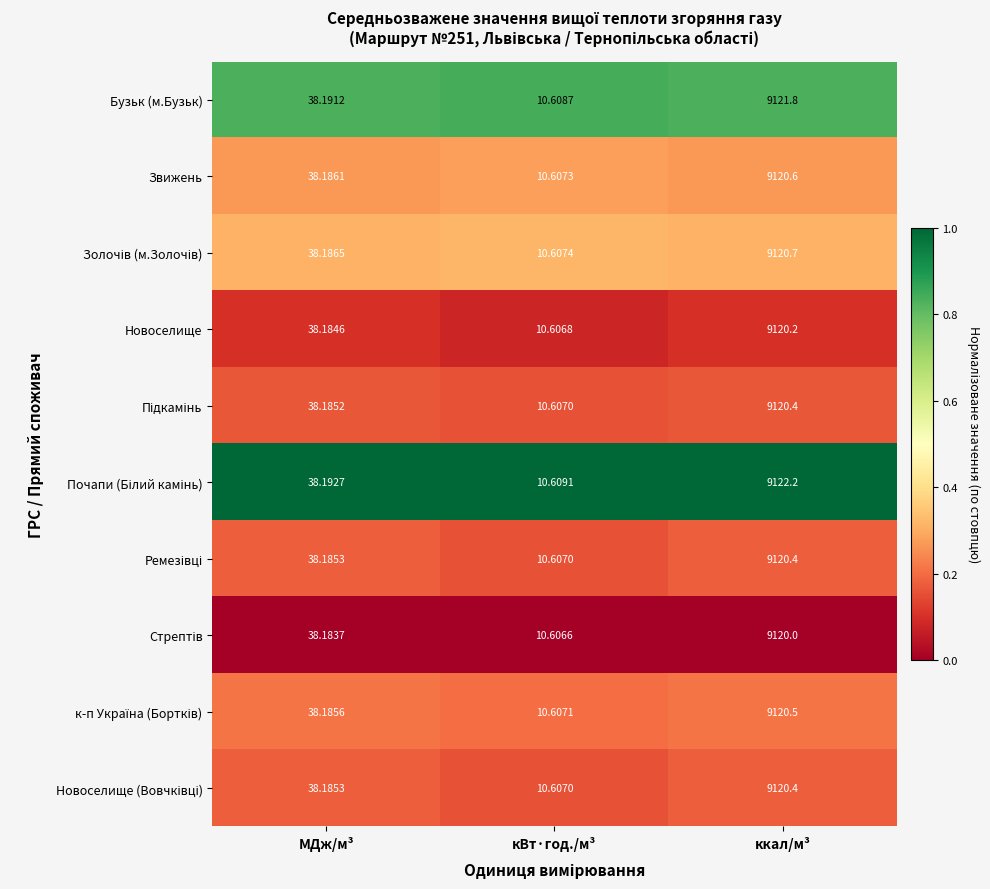

Which label corresponds to the largest value in the chart?

ккал/м³